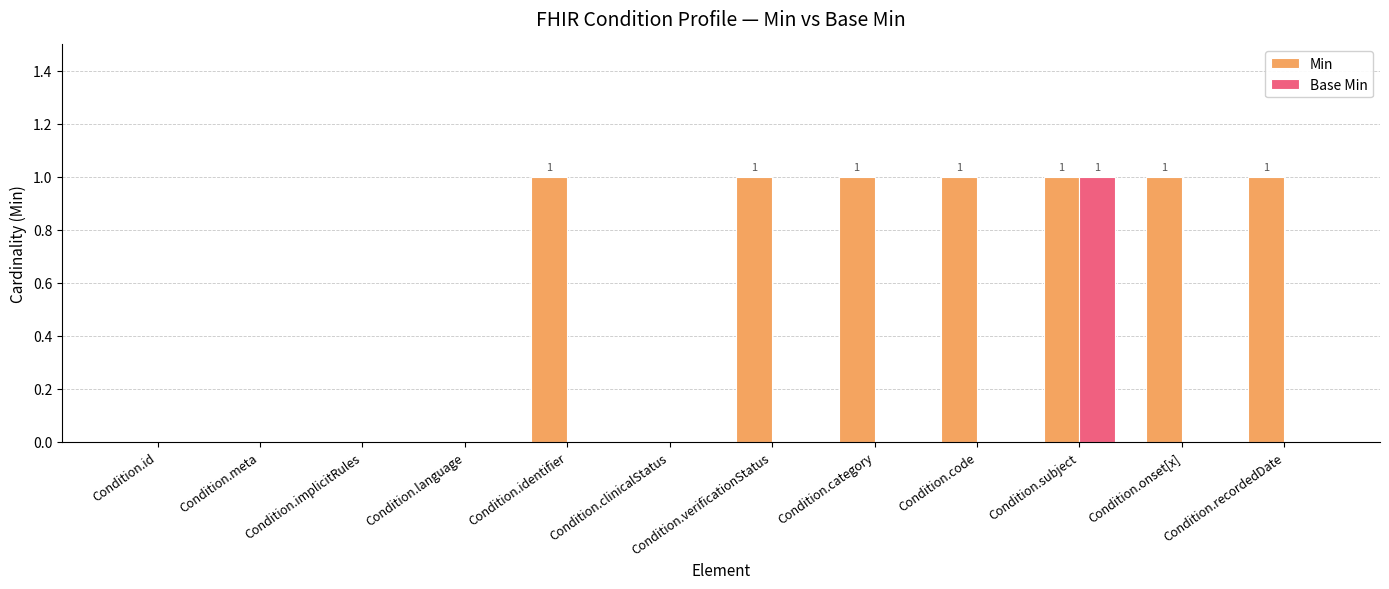

At which category is the sum across all series the highest?

Condition.subject